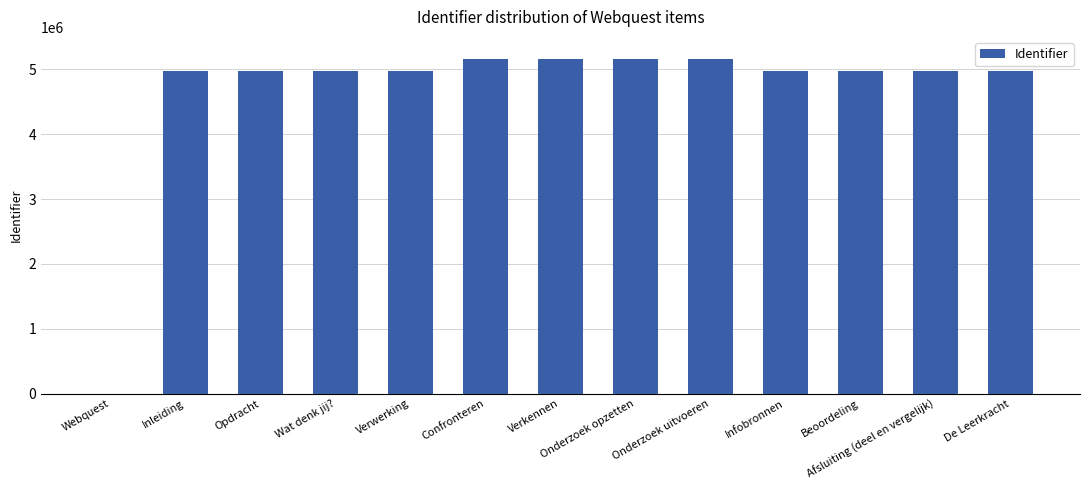

What is the change in value from Opdracht to Onderzoek opzetten?

+175193